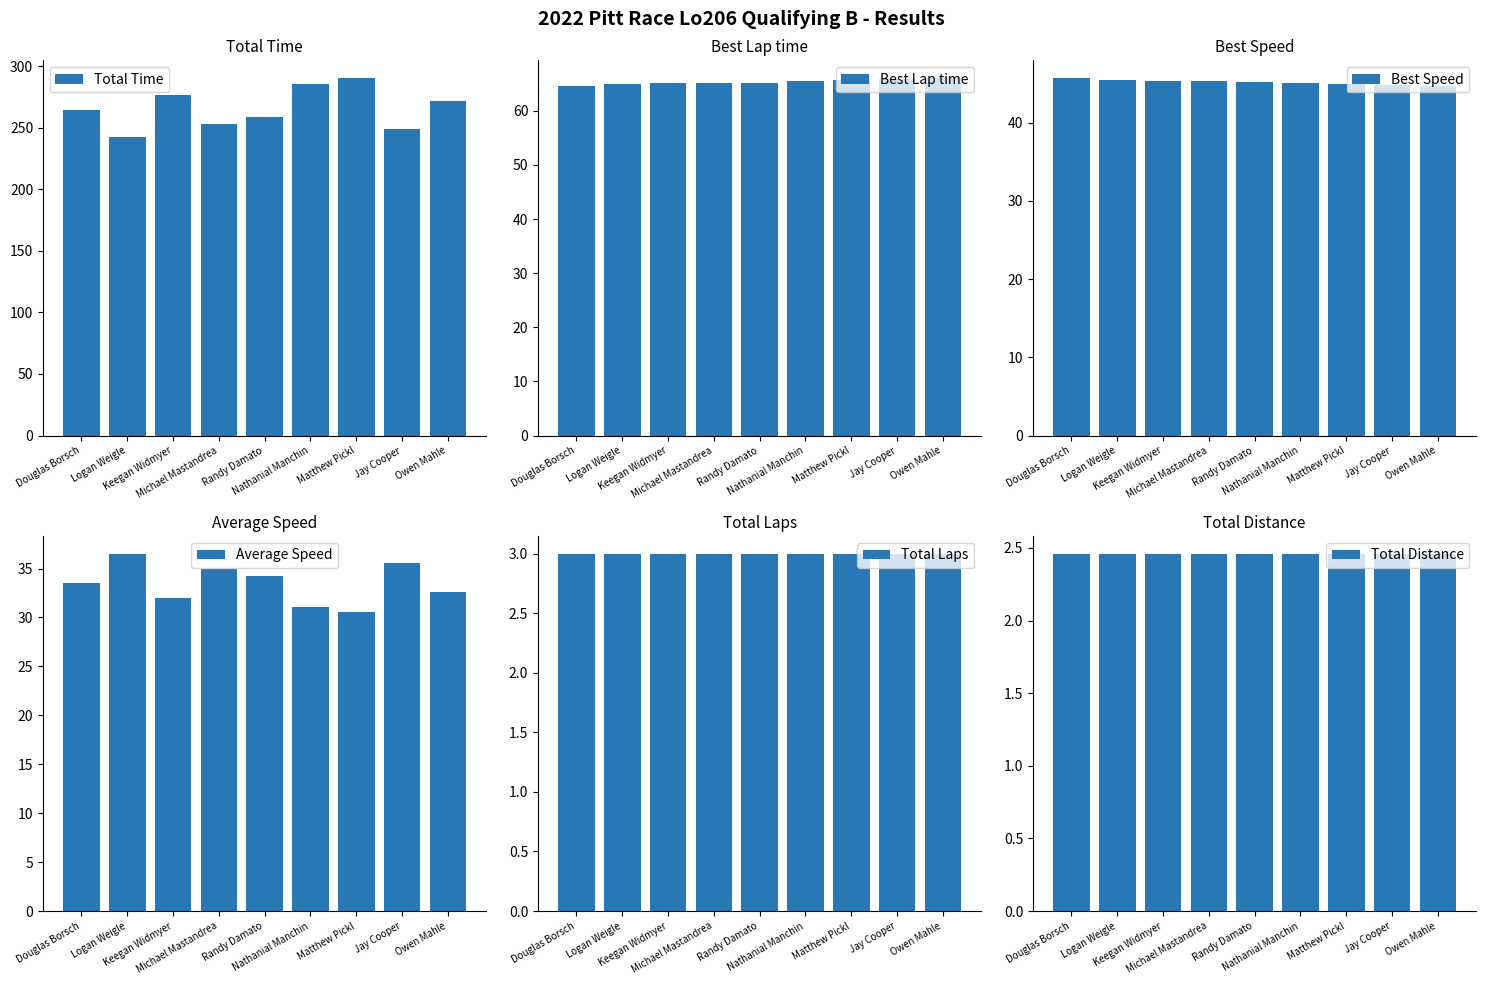

How many bars are there in each group?

6